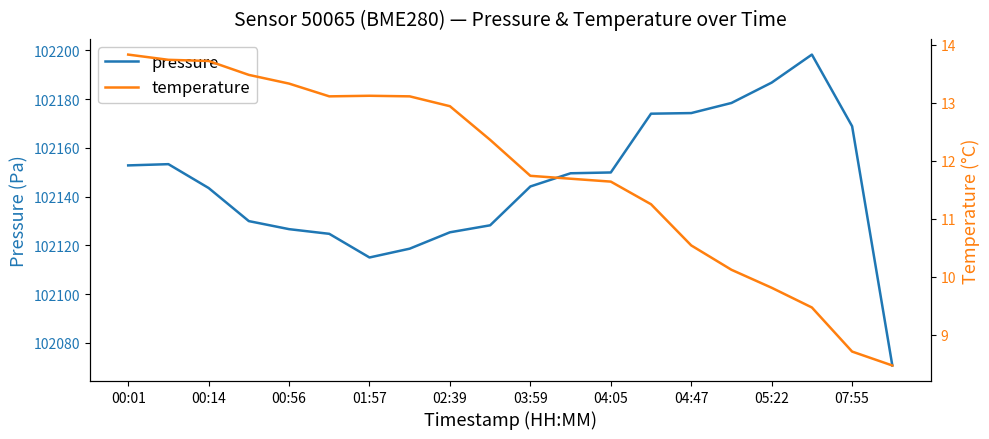

Is this an area chart (filled region under the line)?

No